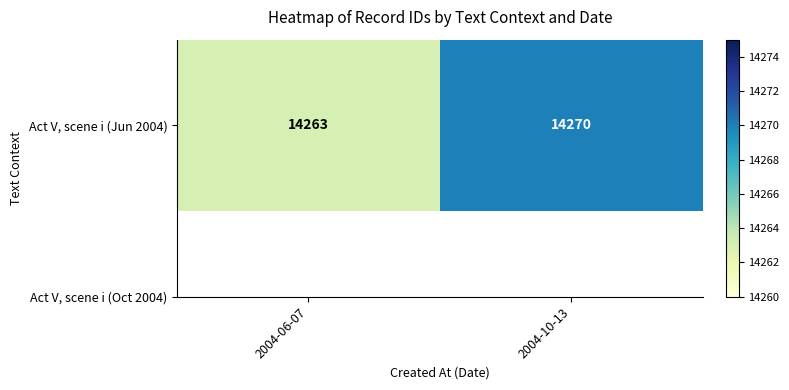

Rank the categories by value from highest to lowest.

2004-10-13, 2004-06-07